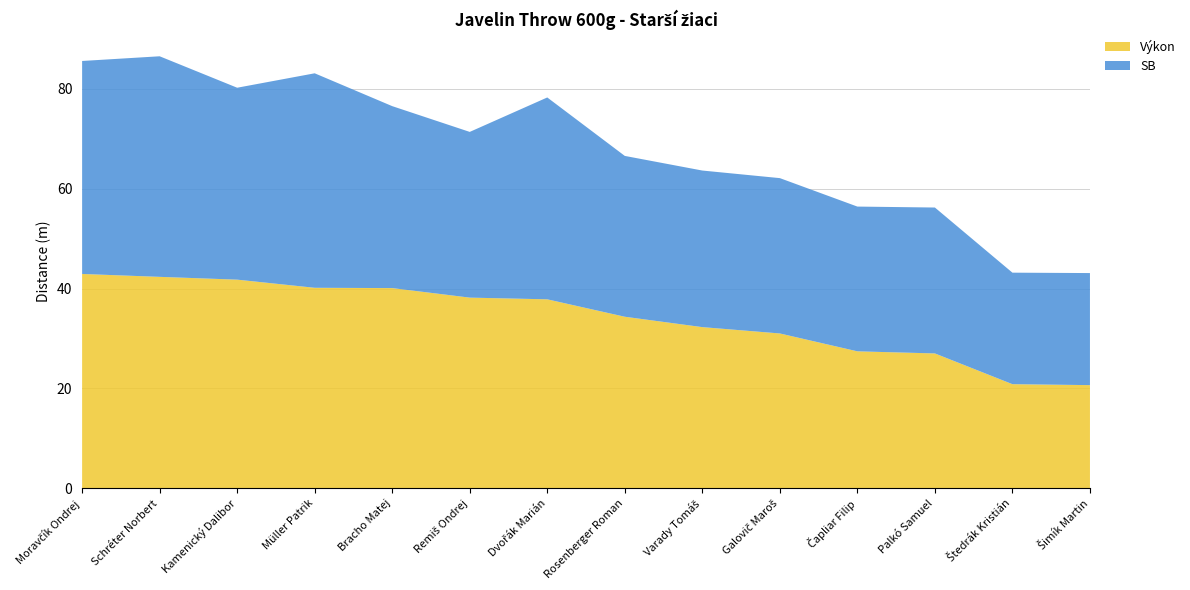

Reading right to left, what are all the values shown in this chart?

Výkon: Šimík Martin=20.7	Štedrák Kristián=20.9	Palkó Samuel=27.0	Čapliar Filip=27.4	Galovič Maroš=31.0	Varady Tomáš=32.3	Rosenberger Roman=34.4	Dvořák Marián=37.9	Remiš Ondrej=38.2	Bracho Matej=40.1	Müller Patrik=40.2	Kamenický Dalibor=41.8	Schréter Norbert=42.4	Moravčík Ondrej=42.9
SB: Šimík Martin=22.4	Štedrák Kristián=22.3	Palkó Samuel=29.2	Čapliar Filip=29.0	Galovič Maroš=31.1	Varady Tomáš=31.4	Rosenberger Roman=32.2	Dvořák Marián=40.4	Remiš Ondrej=33.2	Bracho Matej=36.5	Müller Patrik=43.0	Kamenický Dalibor=38.5	Schréter Norbert=44.2	Moravčík Ondrej=42.7